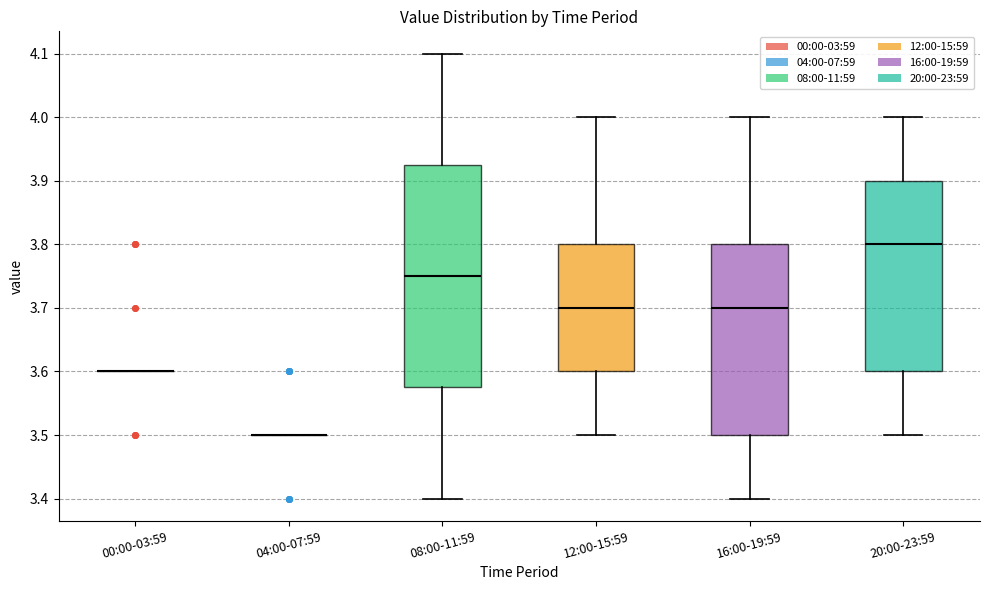

Comparing the boxes themselves (not the whiskers), which one is the tallest?

08:00-11:59